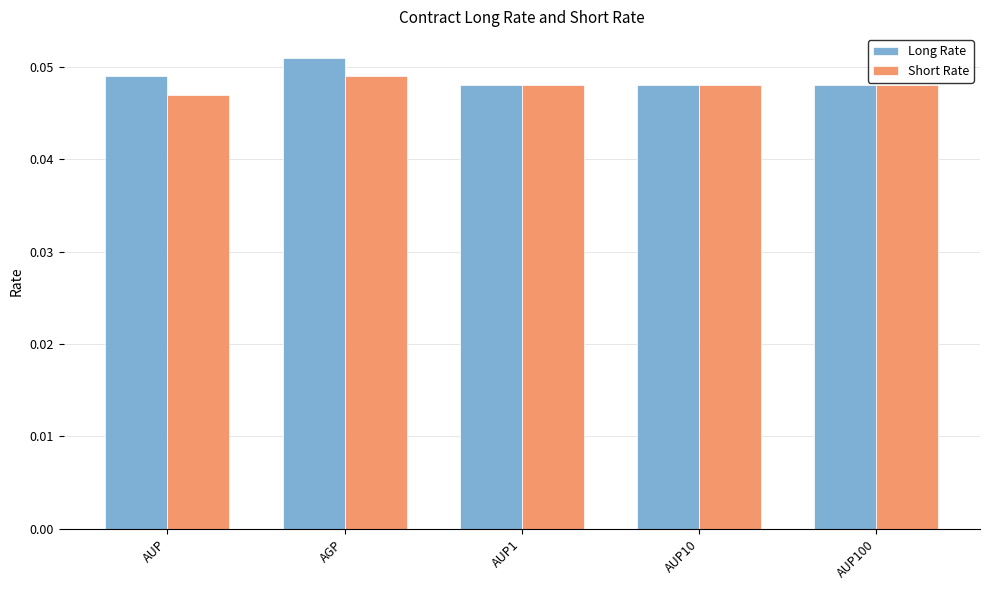

What is the label of the 5th bar from the left?

AUP100